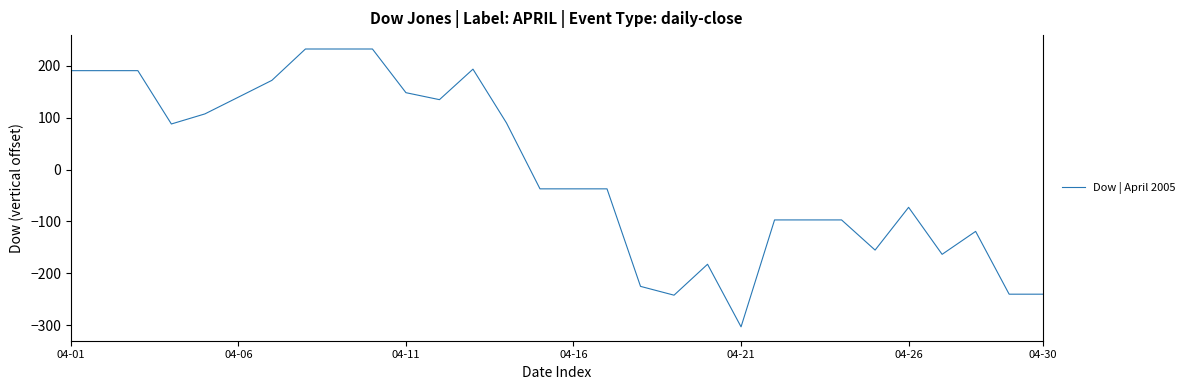

What is the maximum value shown in the chart?

232.7